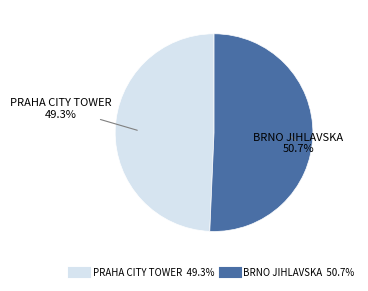

To the nearest percent, what is the combined percentage of BRNO JIHLAVSKA and PRAHA CITY TOWER?

100%